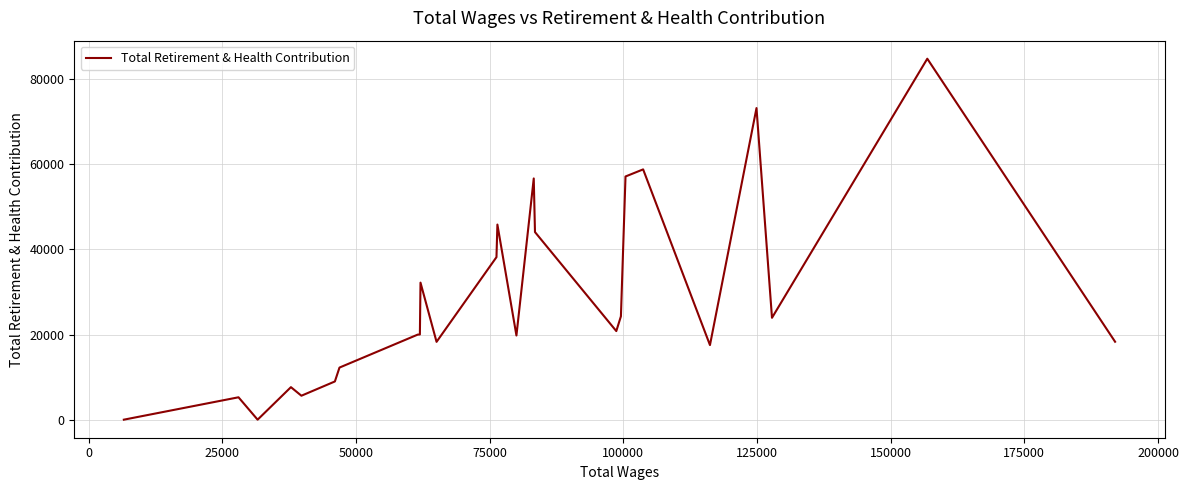

How many lines are shown in the chart?

1